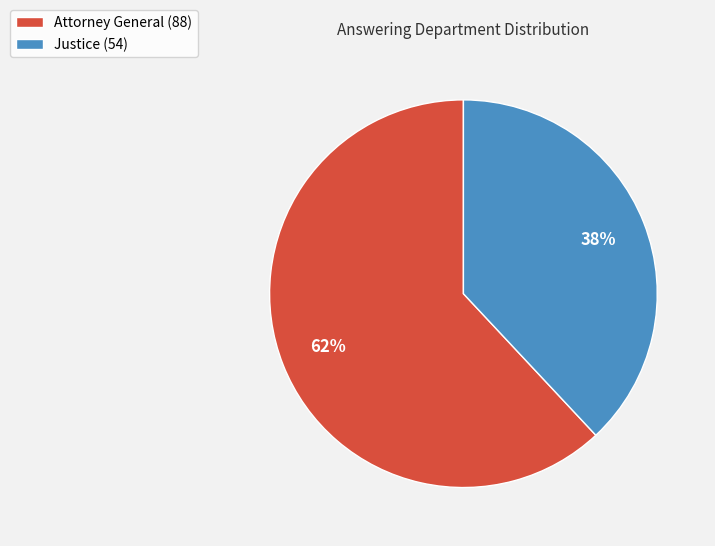

To the nearest percent, what portion does Justice (54) represent?

38%